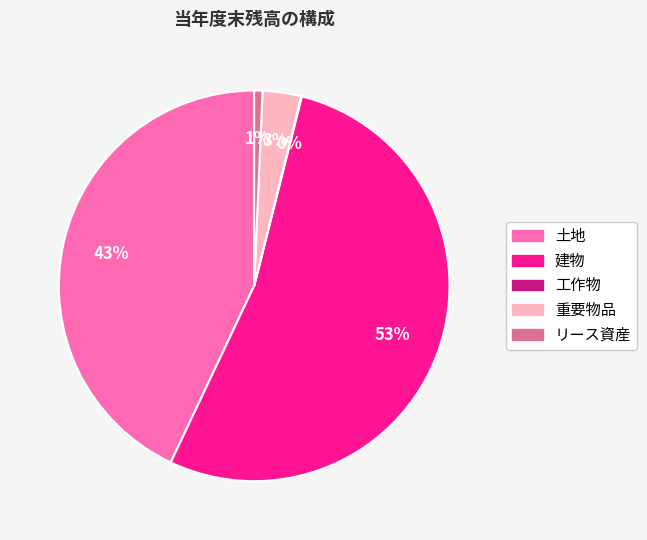

To the nearest percent, what is the combined percentage of 建物 and 重要物品?

56%